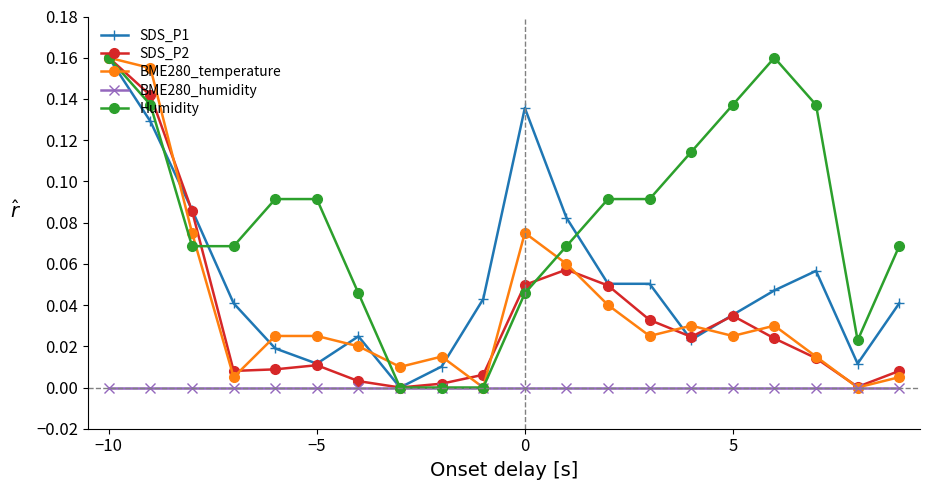

In BME280_temperature, how many points are lower than both neighbors (excluding endpoints)?

6